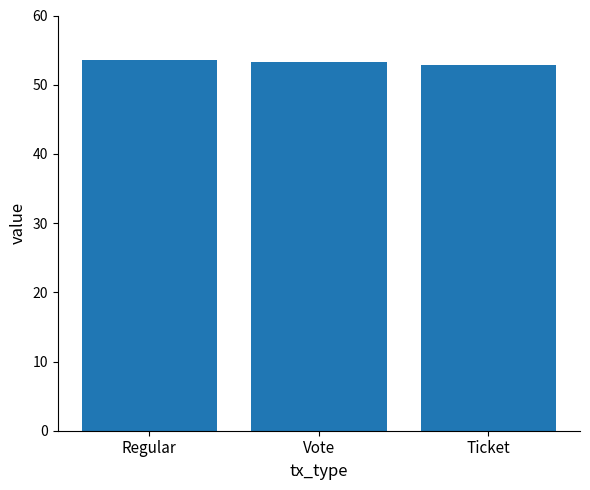

What is the minimum value shown in the chart?

52.8